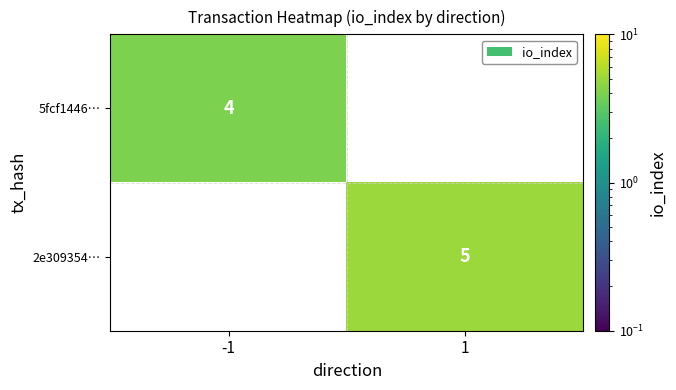

The 5fcf1446… series shows 2.6 at -1. True or false?

False